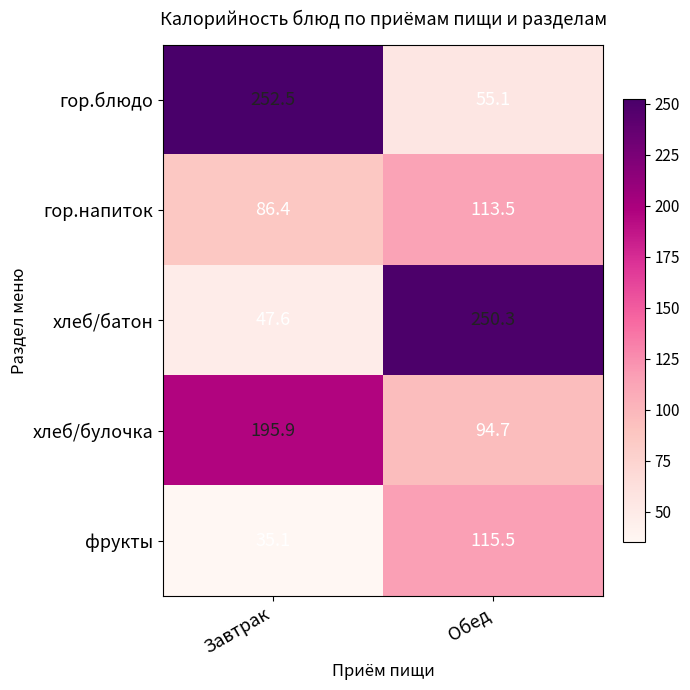

How many data points in хлеб/батон are above 250?

1